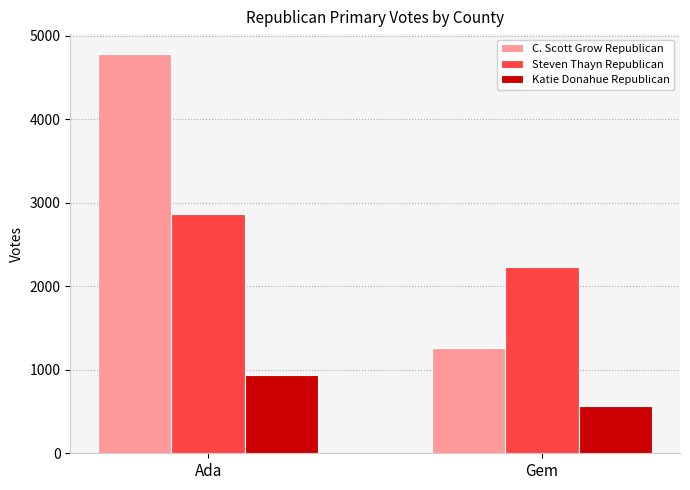

What is the average value of the C. Scott Grow Republican series?

3019